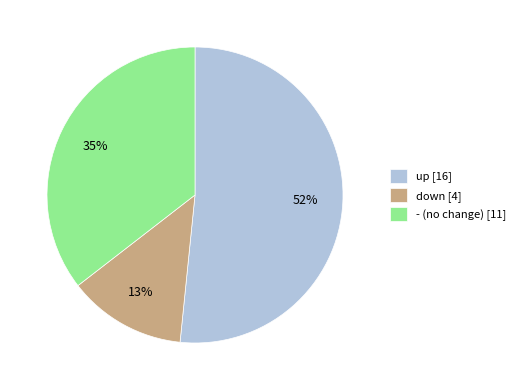

Which has a higher value, - (no change) [11] or down [4]?

- (no change) [11]